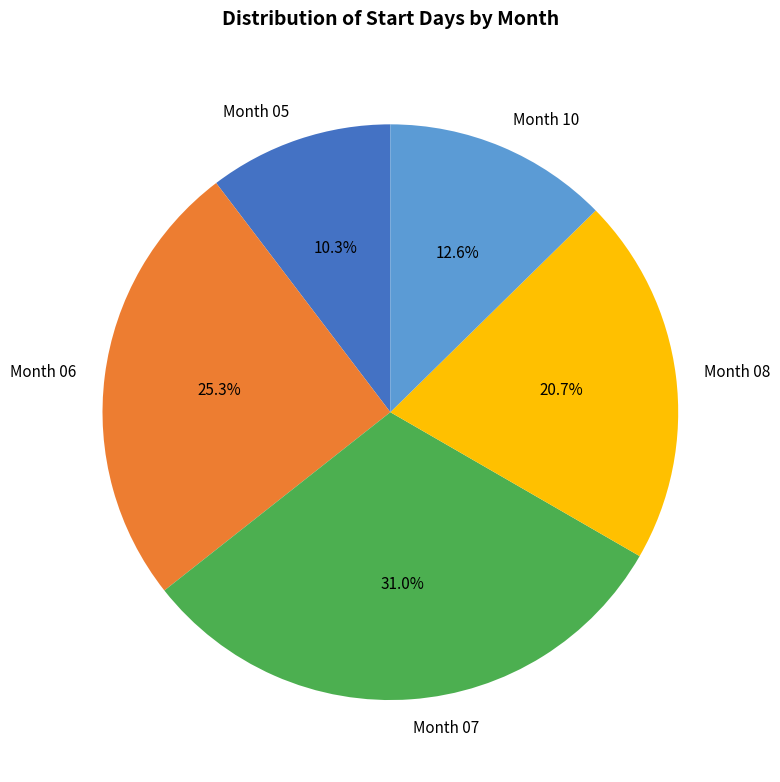

Which has a higher value, Month 06 or Month 08?

Month 06